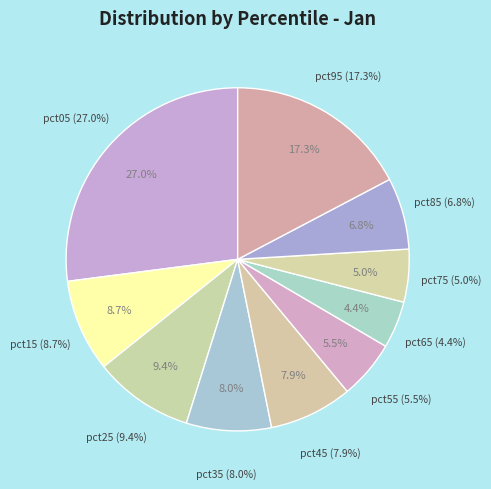

To the nearest percent, what is the average slice percentage?

10%